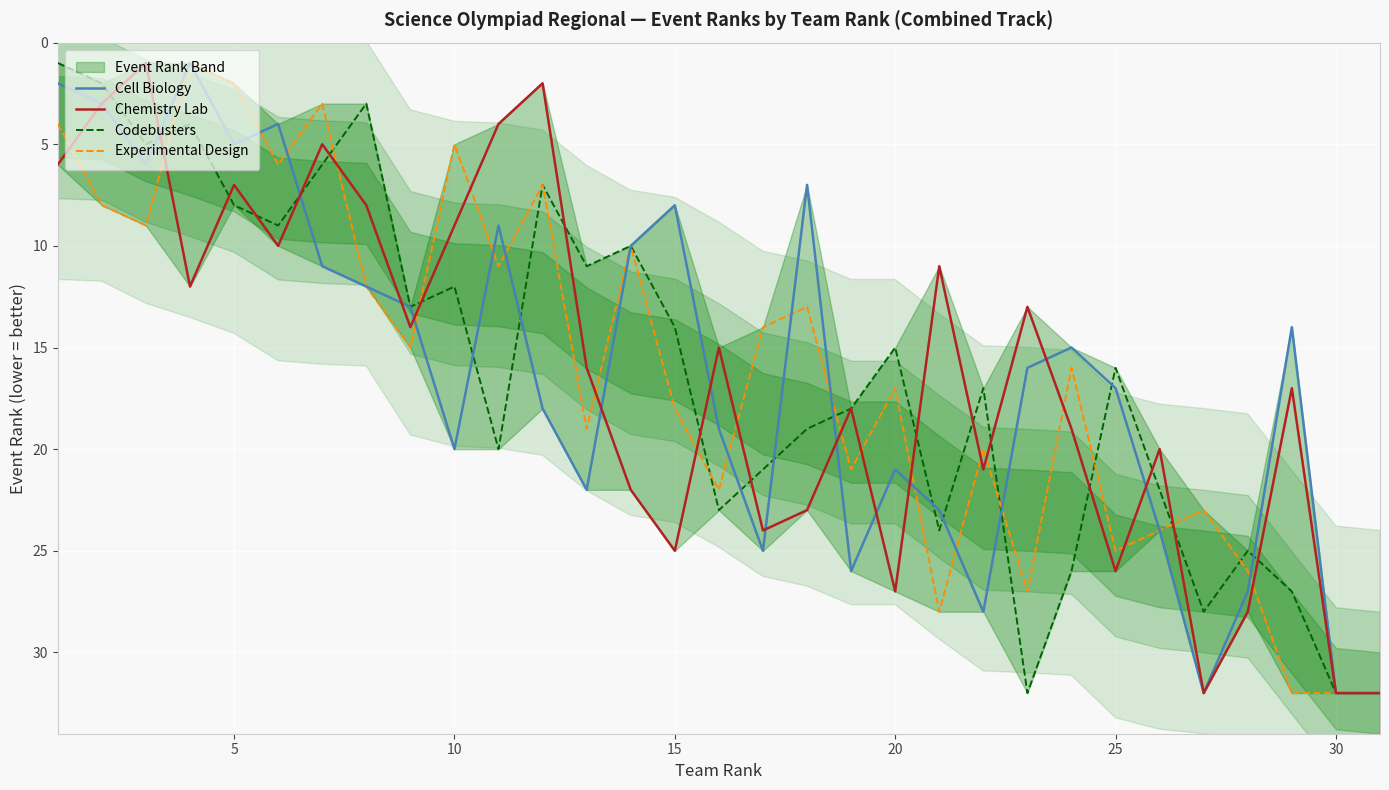

The Chemistry Lab series shows 37 at 15. True or false?

False